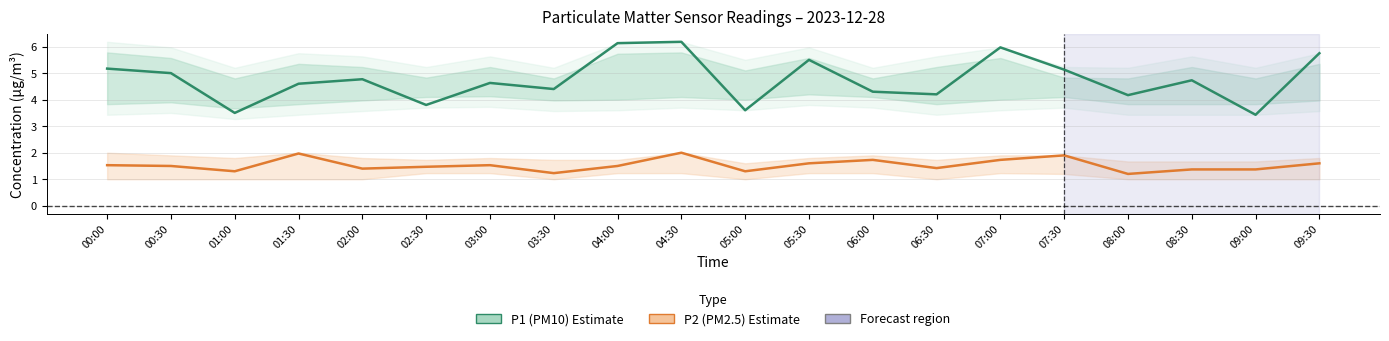

What is the value of the P1 (PM10) – Estimate point at the 18th from the left?

4.7